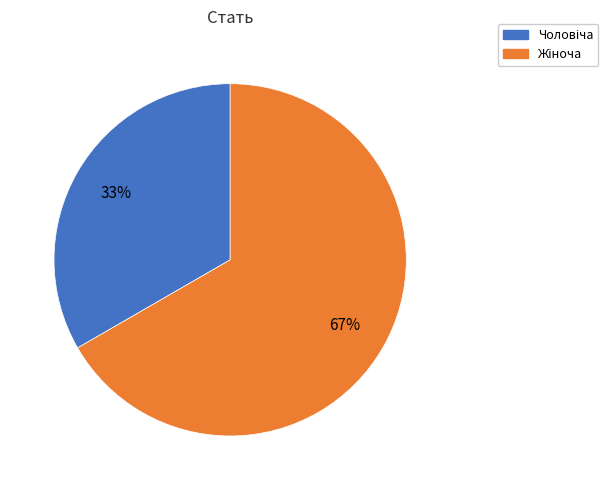

To the nearest percent, what is the average slice percentage?

50%